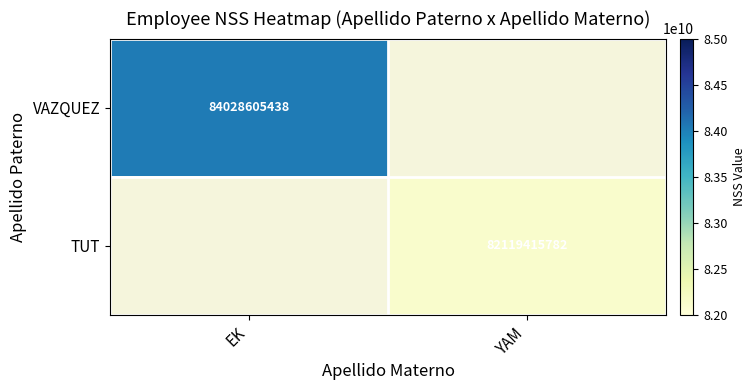

The TUT series shows 82119415782 at YAM. True or false?

True